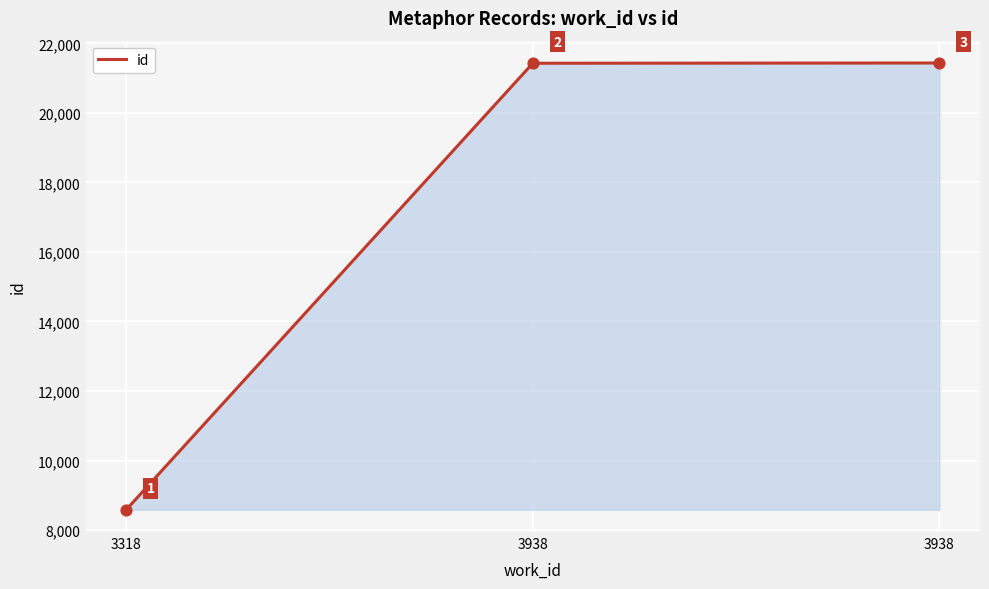

Between 3938 and 3318, which is larger?

3938